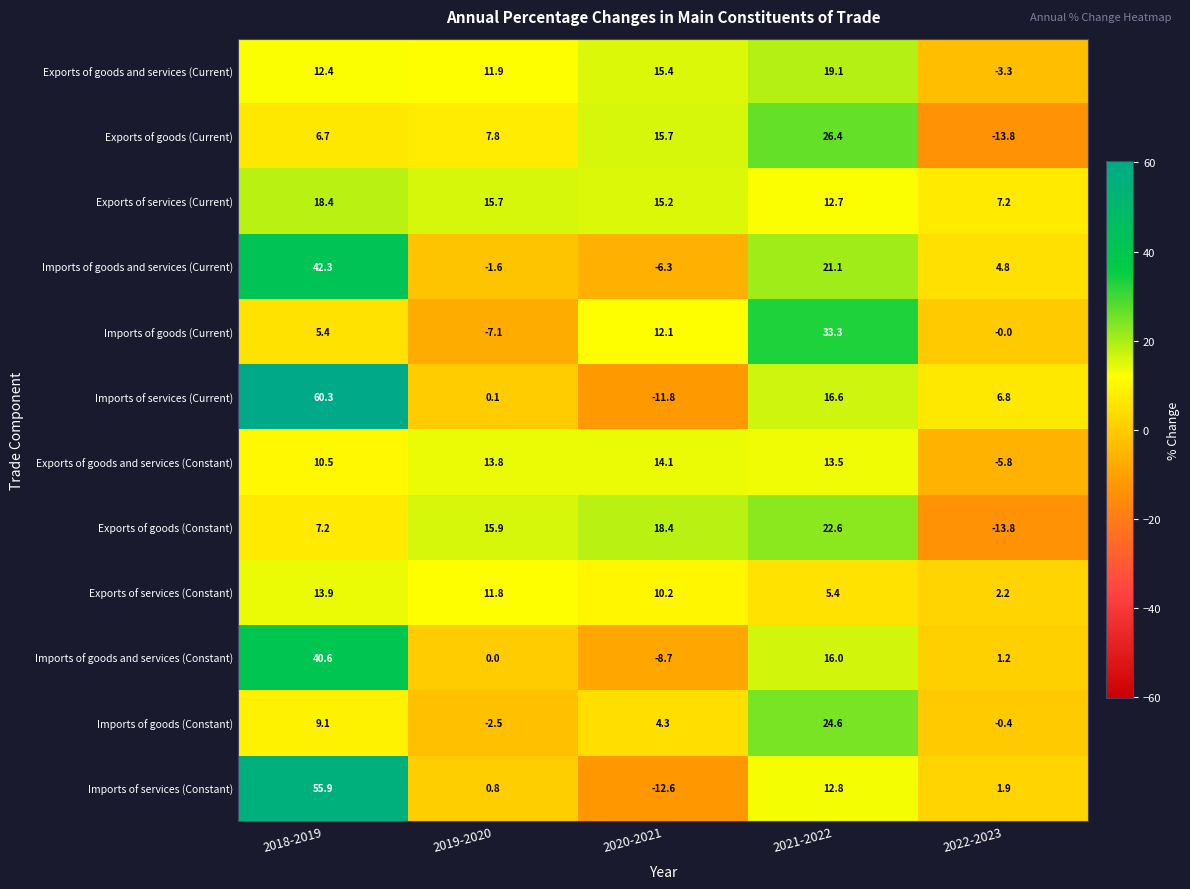

What is the total value across all series at 2020-2021?

66.0